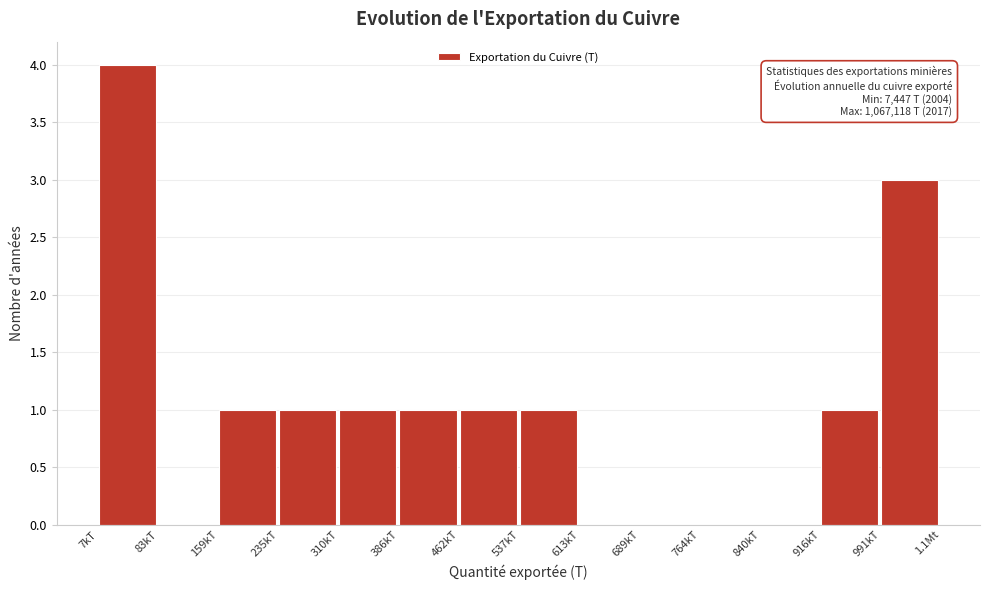

Reading left to right, what are all the values shown in this chart?

7kT=4	83kT=0	159kT=1	235kT=1	310kT=1	386kT=1	462kT=1	537kT=1	613kT=0	689kT=0	764kT=0	840kT=0	916kT=1	991kT=3